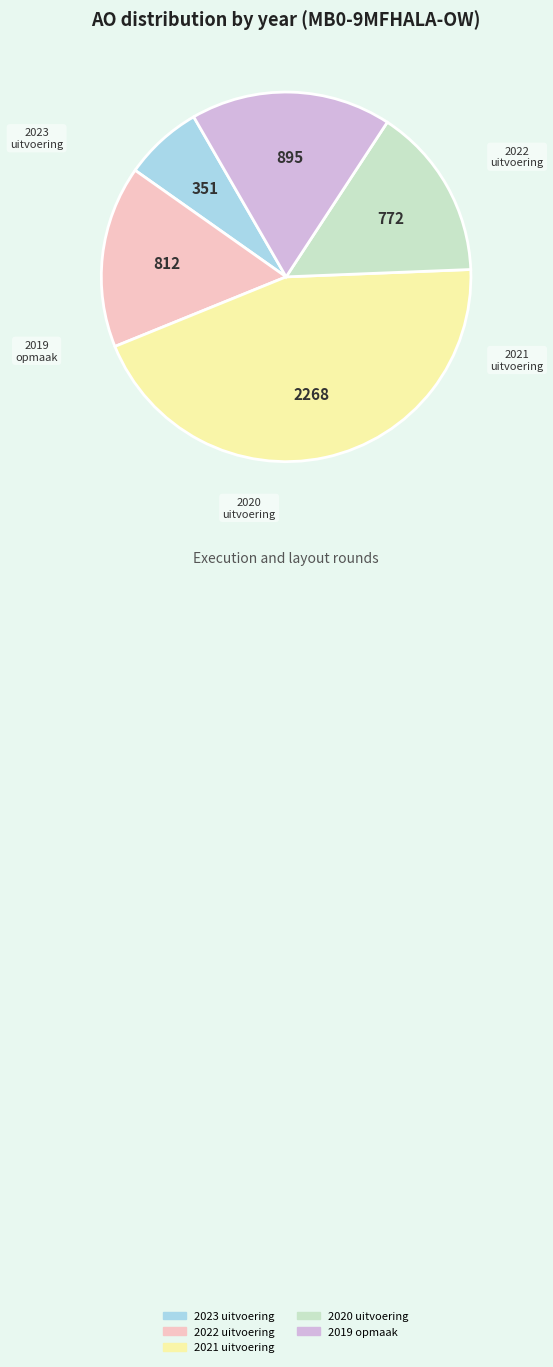

Combined, do 2020 uitvoering and 2021 uitvoering account for over 50%?

Yes